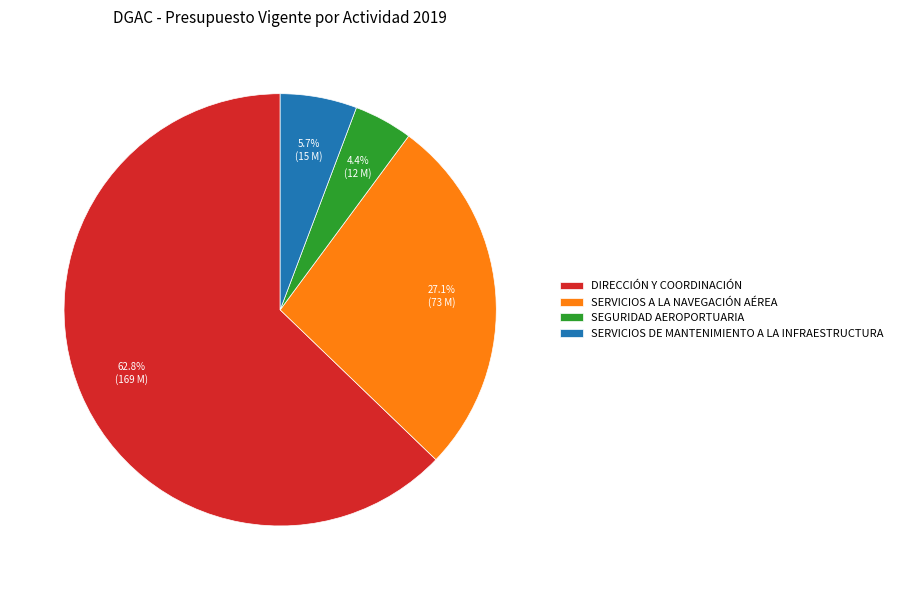

Which slice is the largest?

DIRECCIÓN Y COORDINACIÓN